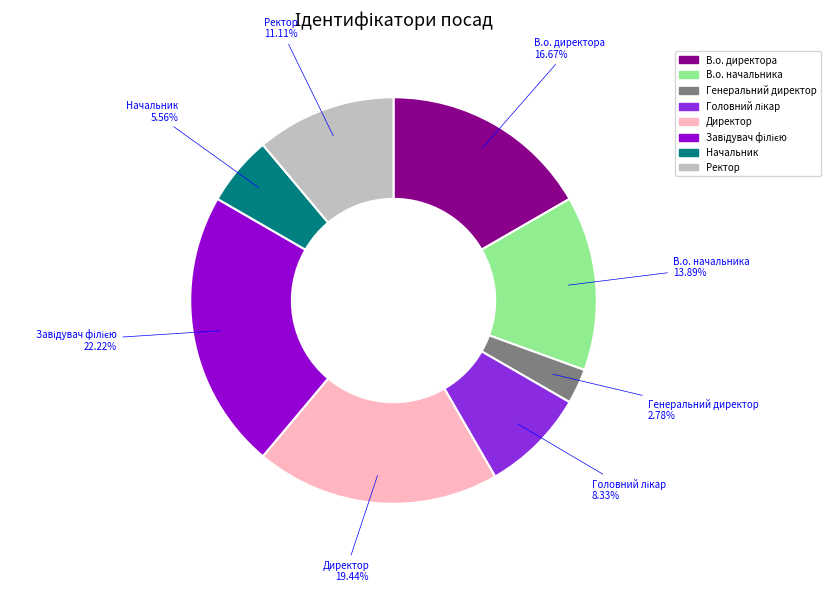

Which category has the smallest portion of the pie?

Генеральний директор